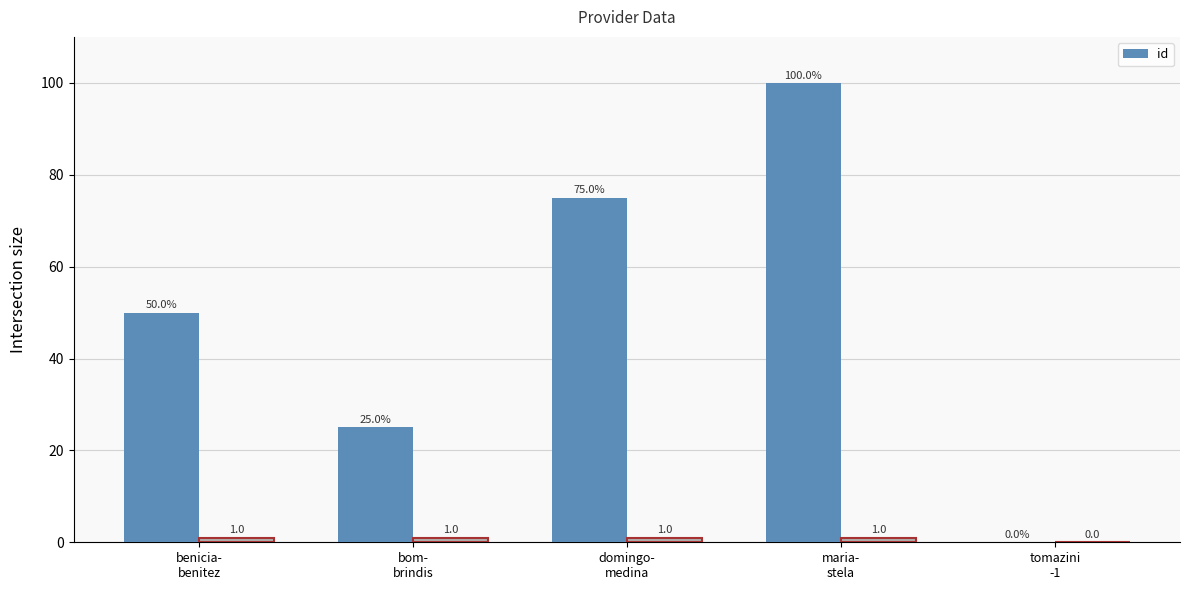

Does the chart contain stacked bars?

No